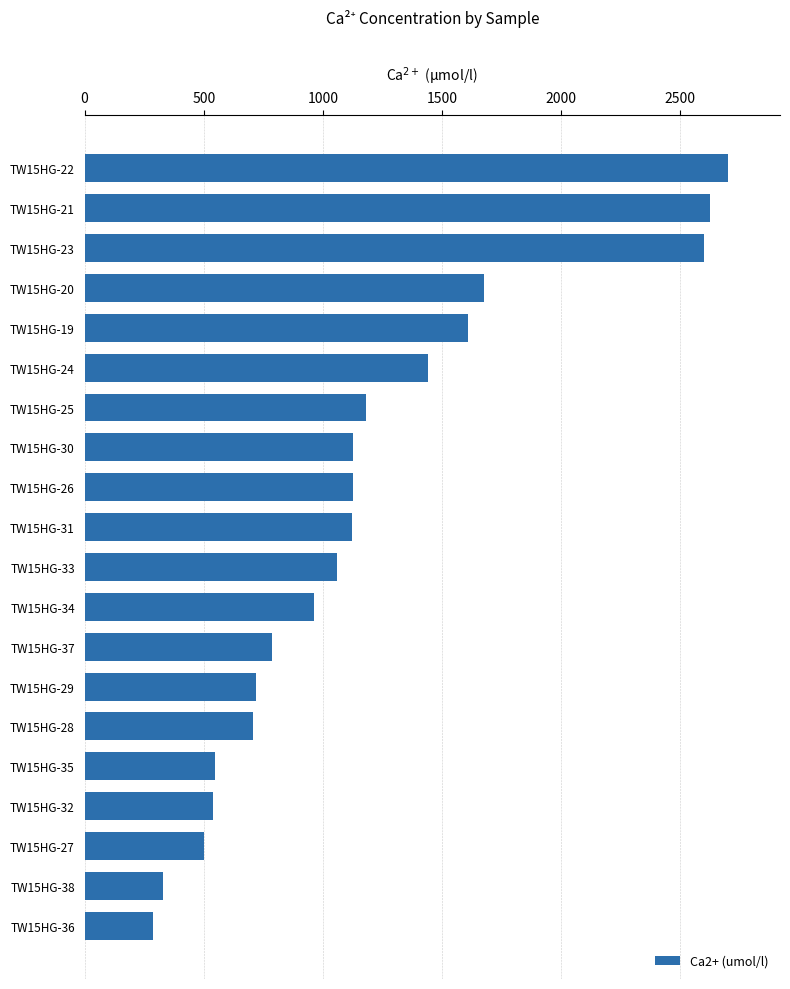

What is the smallest value displayed?

288.3